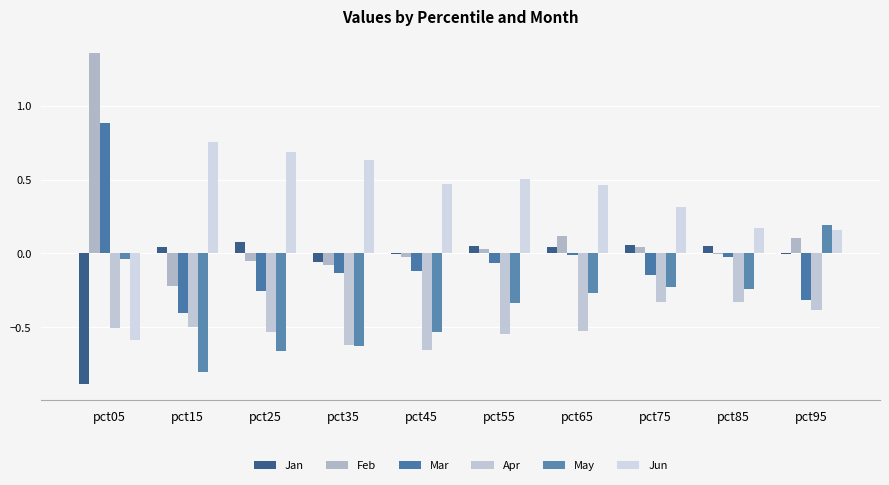

Count the number of data series in this chart.

6